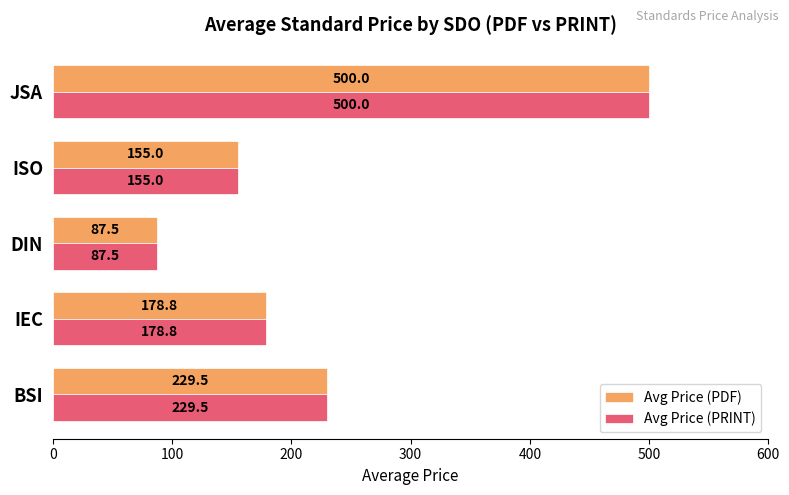

Is it true that Avg Price (PDF) equals 229.5 at BSI?

True